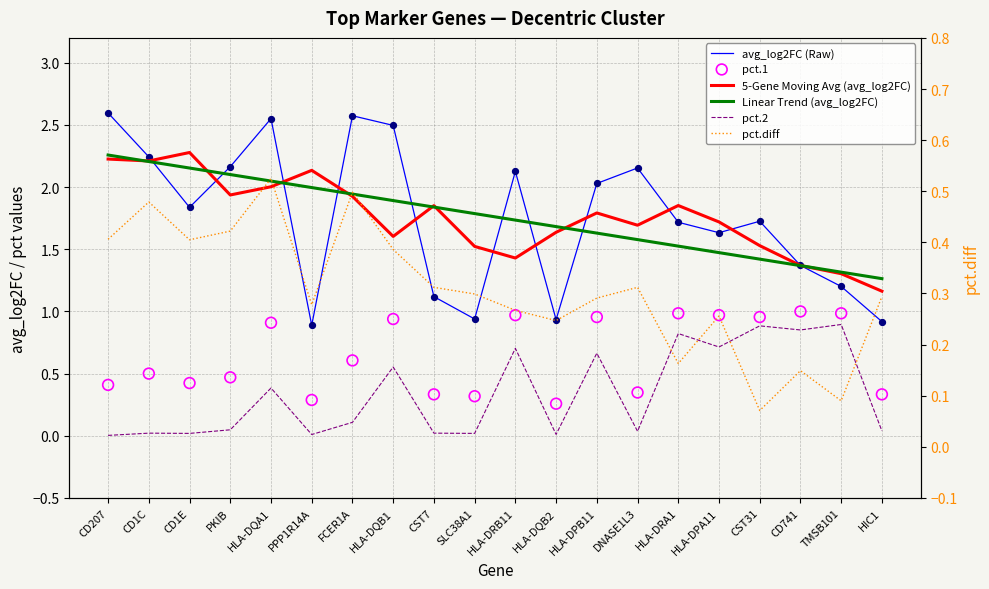

Which series contains the highest Y value?

avg_log2FC (Raw)